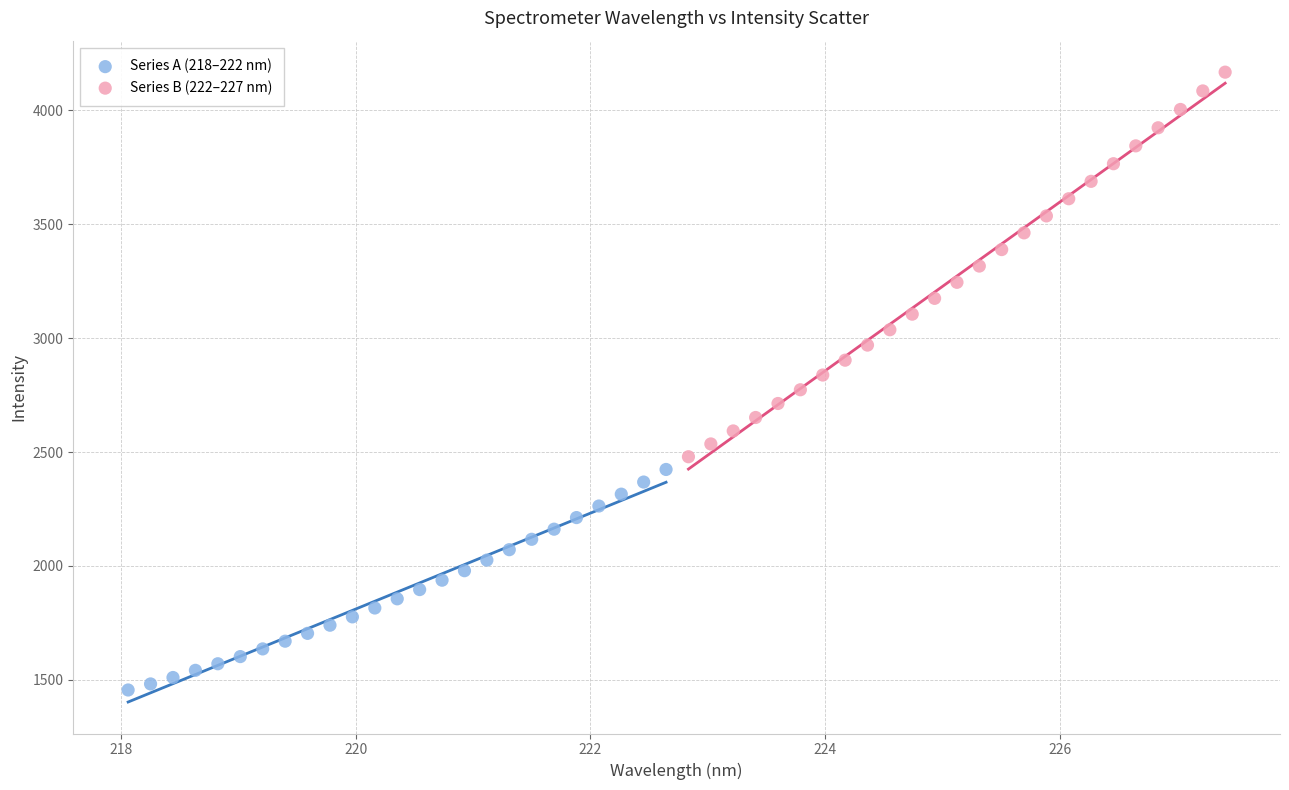

Which series has the largest Y range (max minus min)?

Series B (222–227 nm)